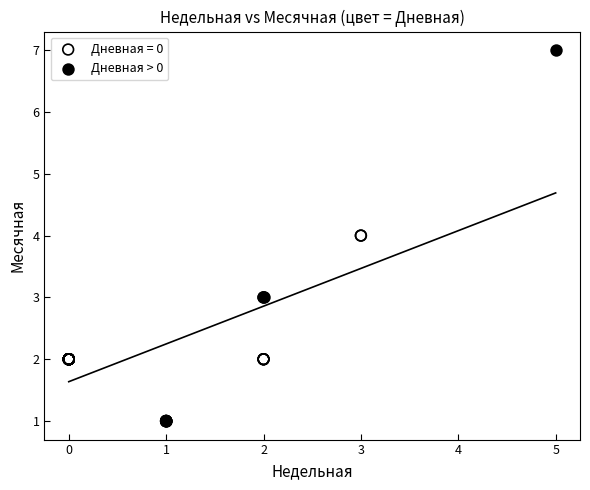

Which series has the largest Y range (max minus min)?

Дневная > 0